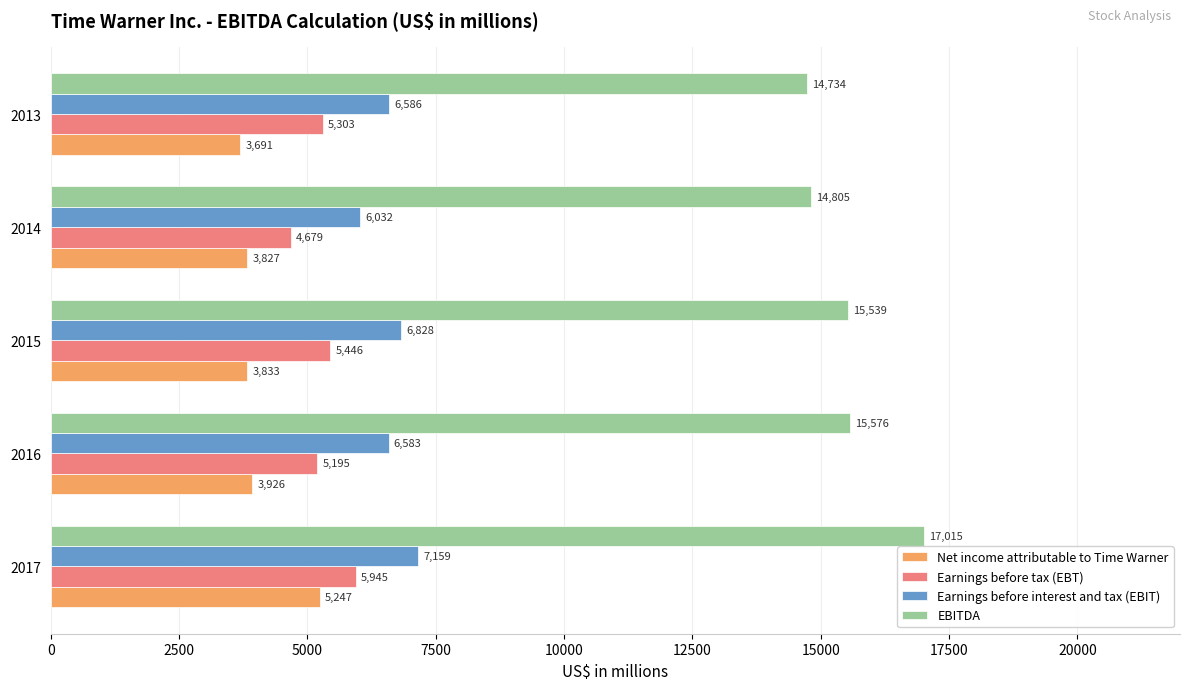

How many distinct data groups are displayed?

4